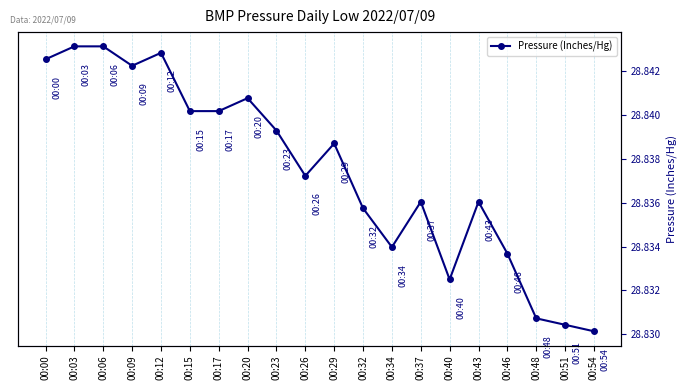

True or false: the data shows 47.0 at 00:40.

False